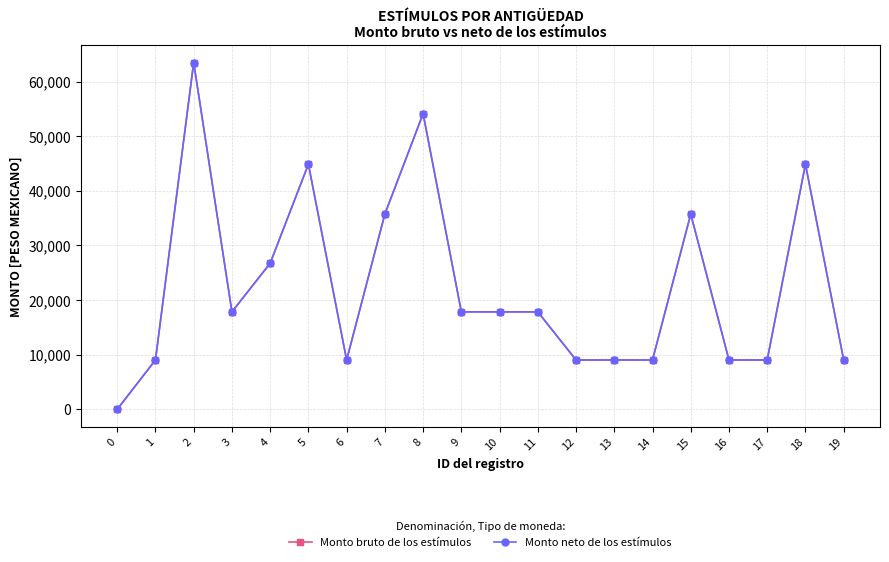

How many lines are shown in the chart?

2